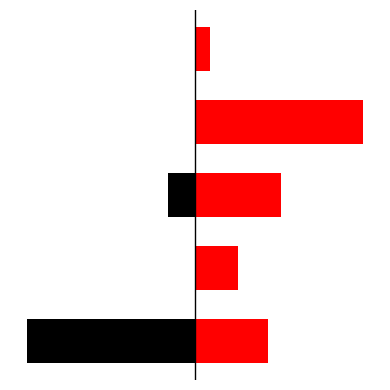

Is it true that occurrenceCount equals -23.5 at 2?

False